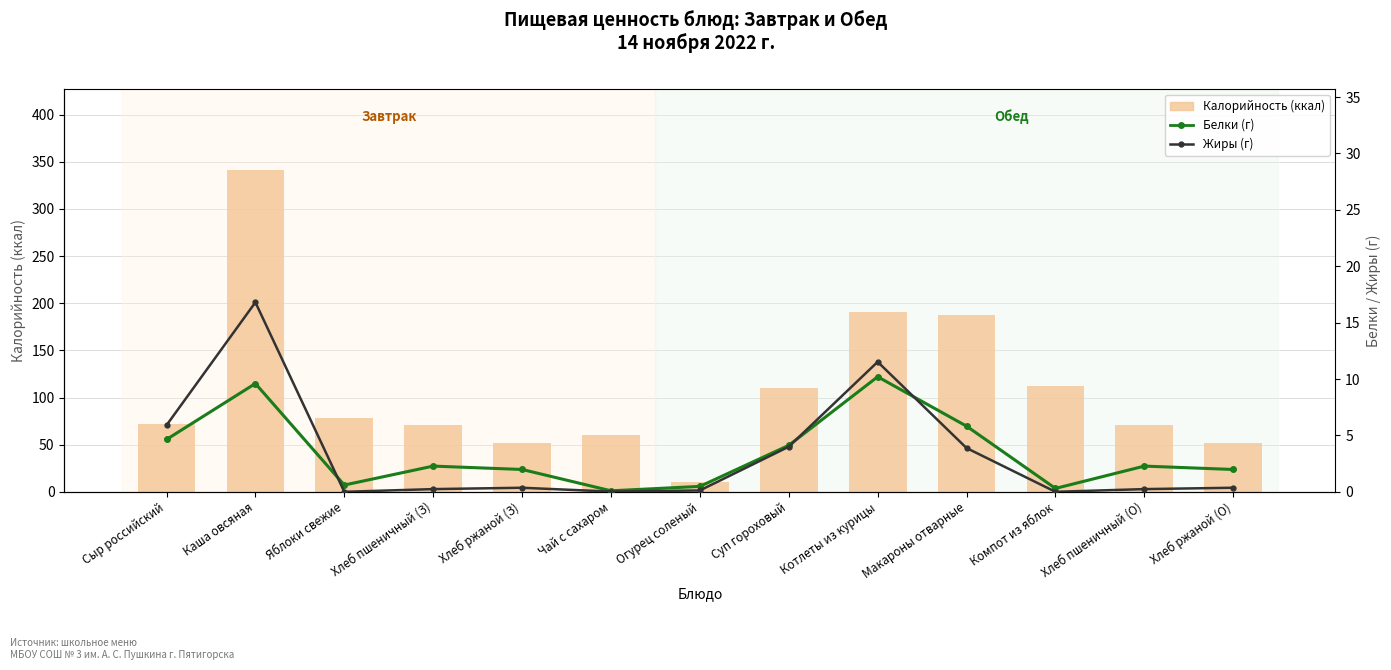

What is the highest value of the Калорийность (ккал) series?

341.6